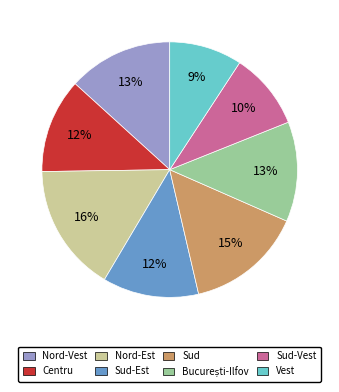

Count the number of slices in the pie.

8